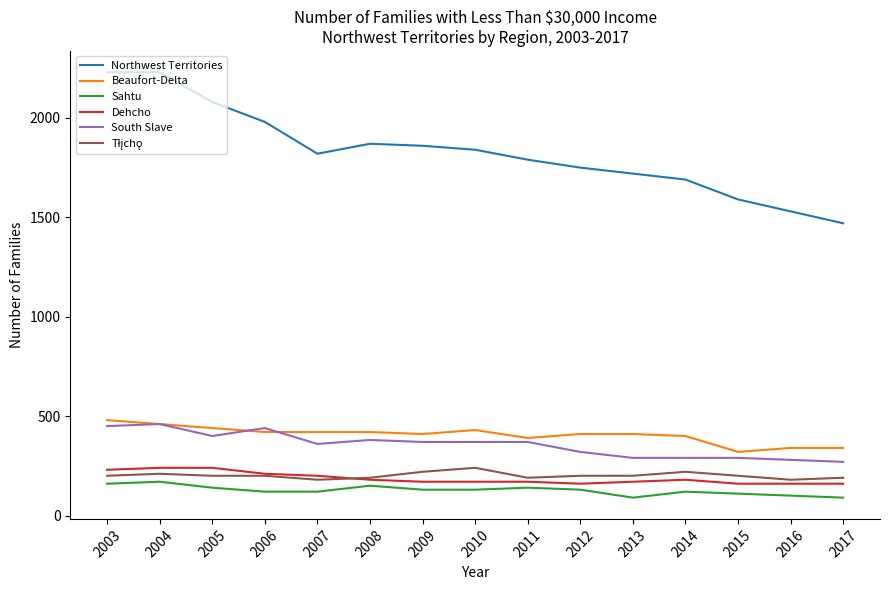

What is the total value across all series at 2017?

2520